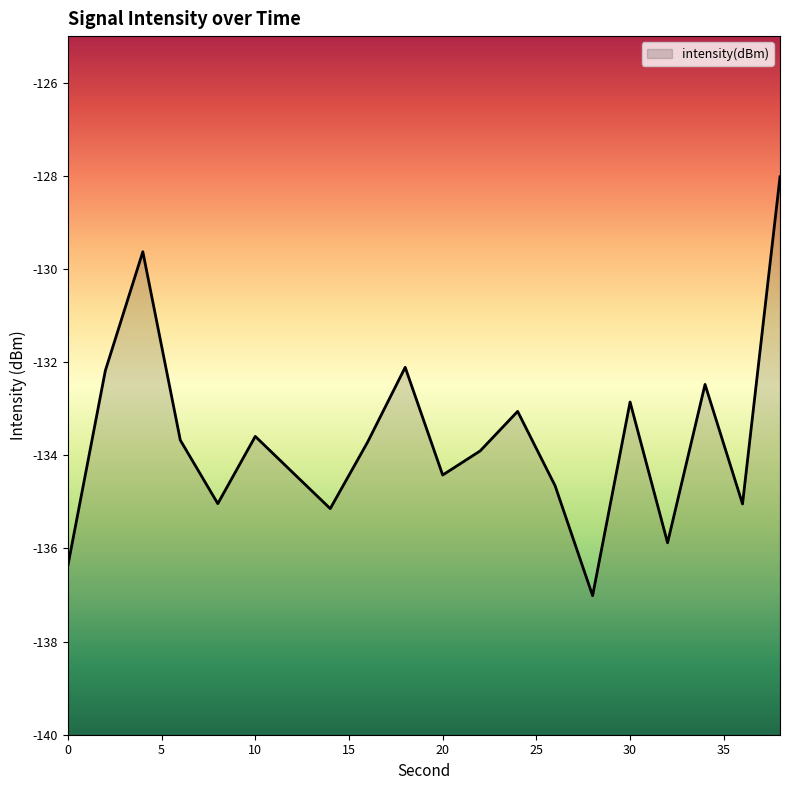

Rank the categories by value from lowest to highest.

28, 0, 32, 14, 36, 8, 26, 20, 12, 22, 16, 6, 10, 24, 30, 34, 2, 18, 4, 38